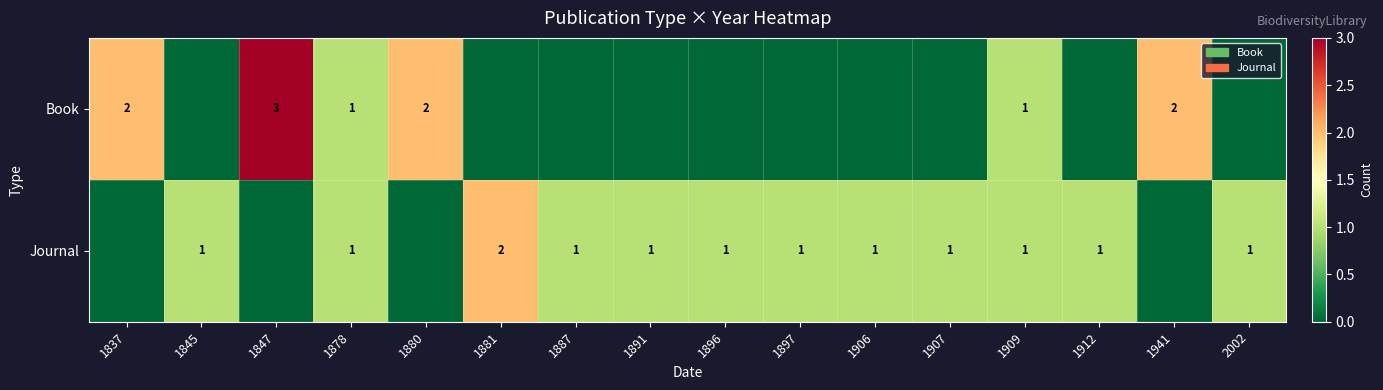

The Book series shows 3 at 1847. True or false?

True